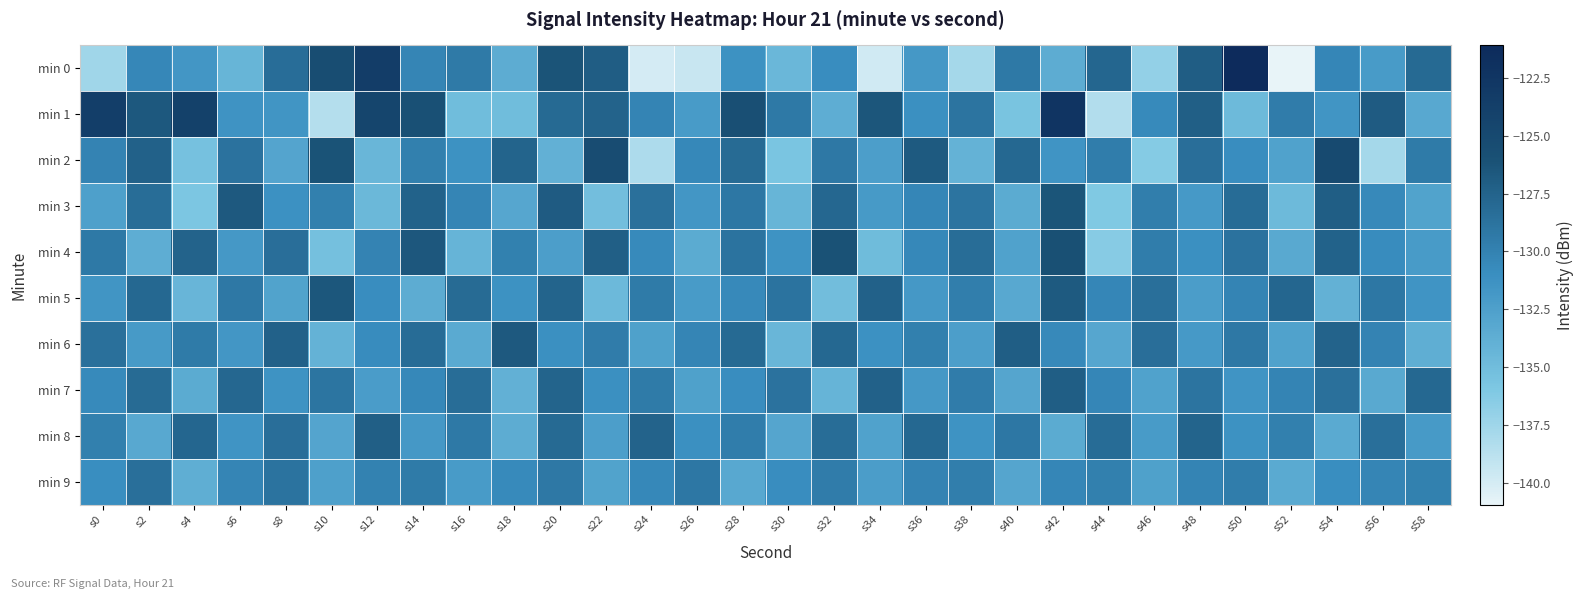

At which category does the chart reach its minimum across all series?

s52